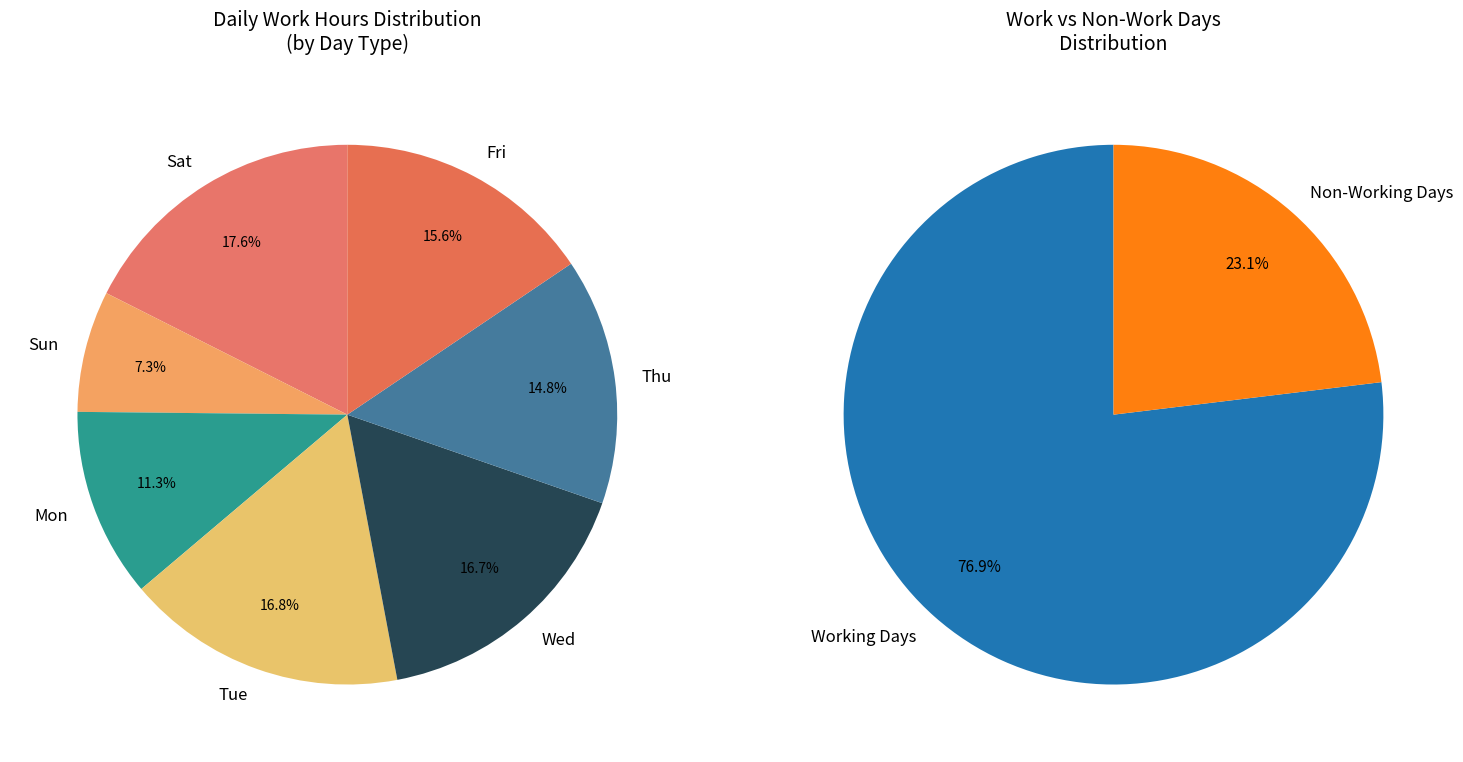

Is the sum of 14-Sun and 11-Thu greater than half?

No